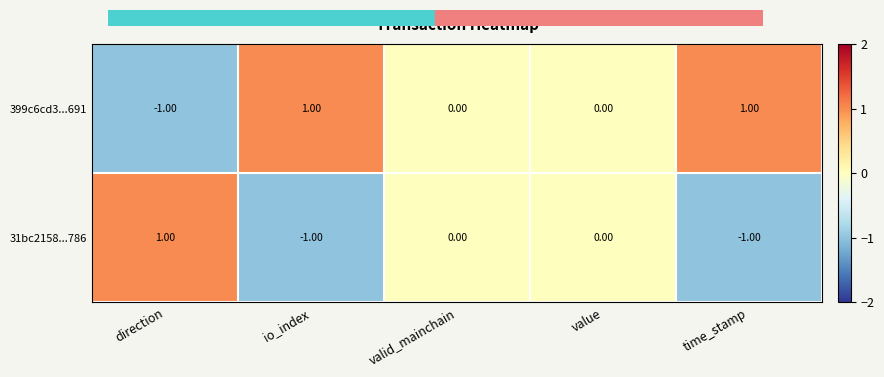

Which series has the largest total across all categories?

399c6cd3...691